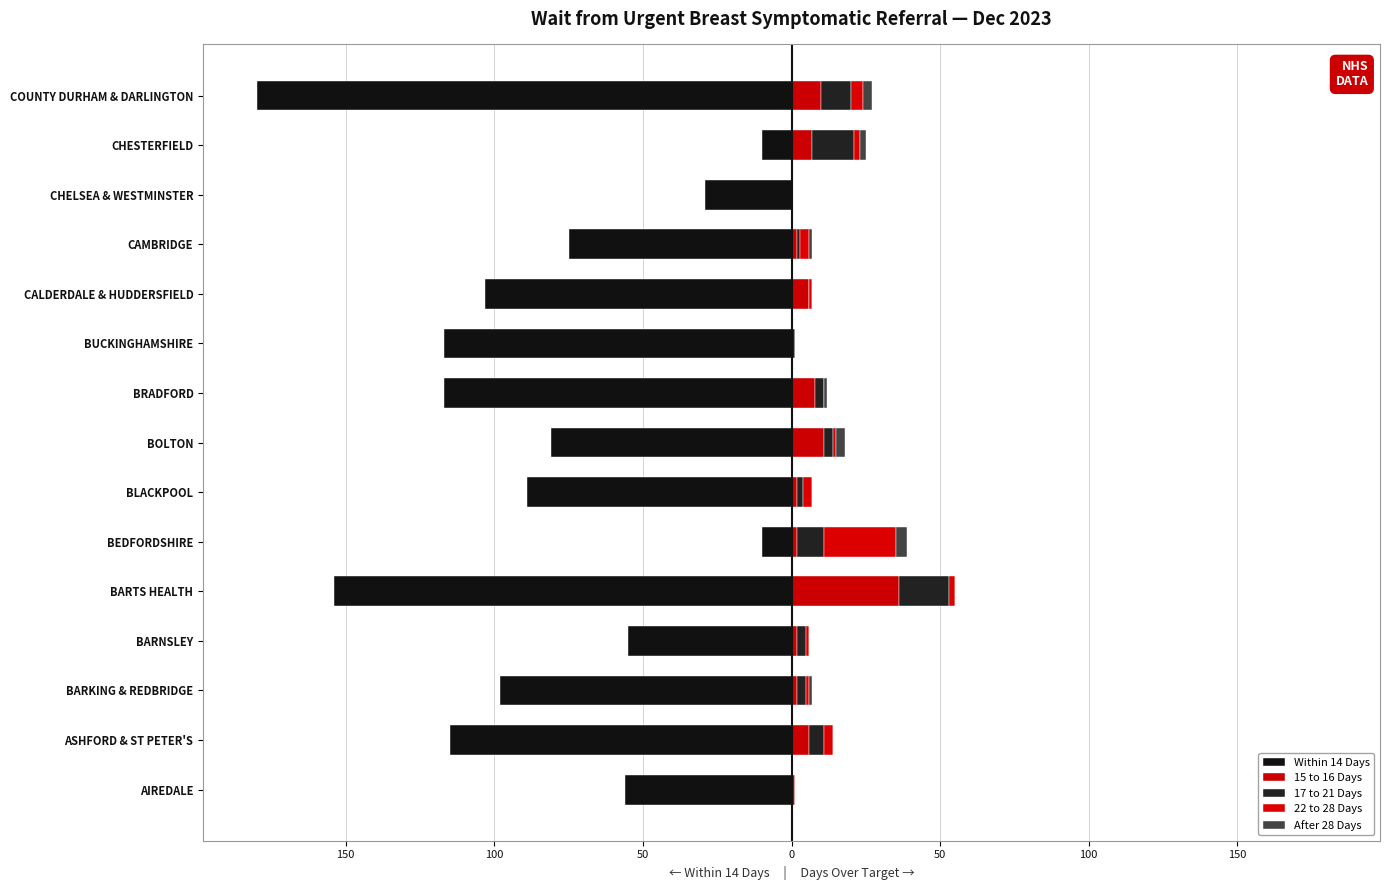

Which series changed the most between AIREDALE and COUNTY DURHAM & DARLINGTON?

Within 14 Days